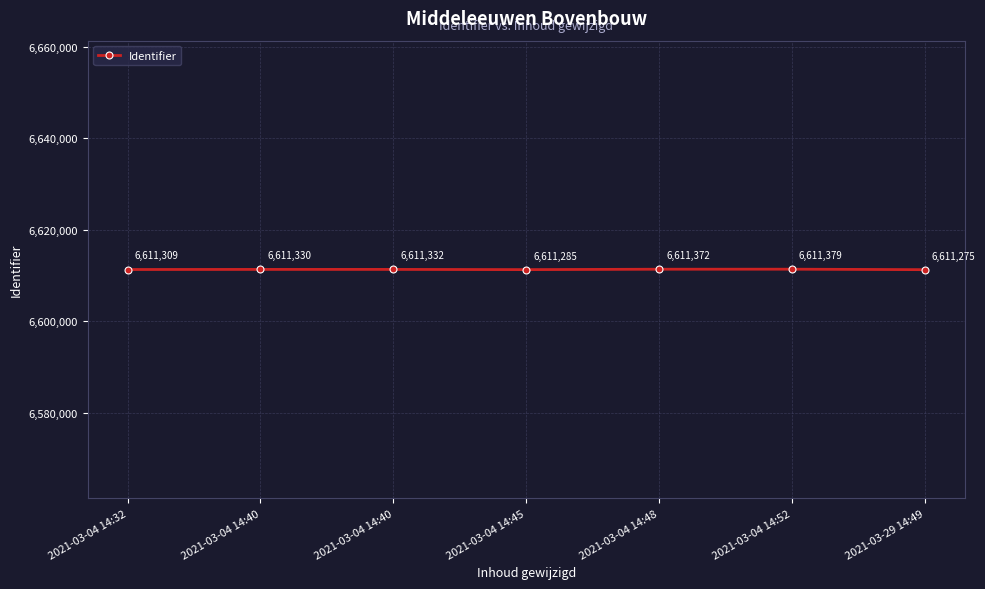

Rank the categories by value from lowest to highest.

2021-03-29 14:49, 2021-03-04 14:45, 2021-03-04 14:32, 2021-03-04 14:40, 2021-03-04 14:40, 2021-03-04 14:48, 2021-03-04 14:52